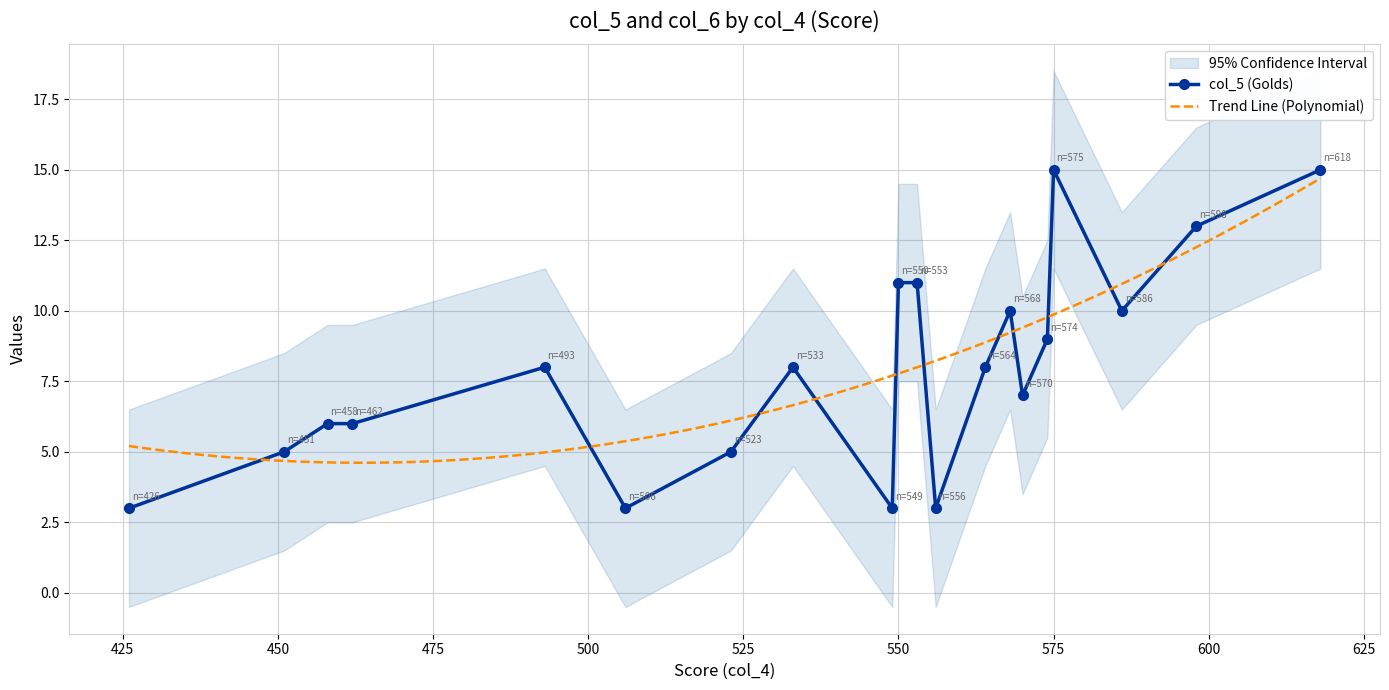

True or false: col_5 (Golds) has a value of 15 at 575.

True